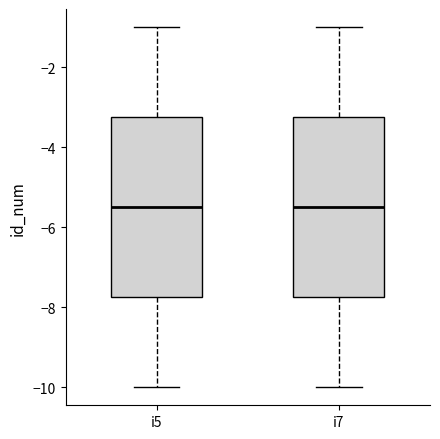

Reading left to right, transcribe this box plot: for each box, give where its median line is, the range the box spans, and where its two whiskers end, as read against the y-axis. The values are not printed on the chart, so give them approximately, as read against the axis.

i5: median -5.4, box -7.8 to -3.2, whiskers -10.0 to -1.0
i7: median -5.4, box -7.8 to -3.2, whiskers -10.0 to -1.0